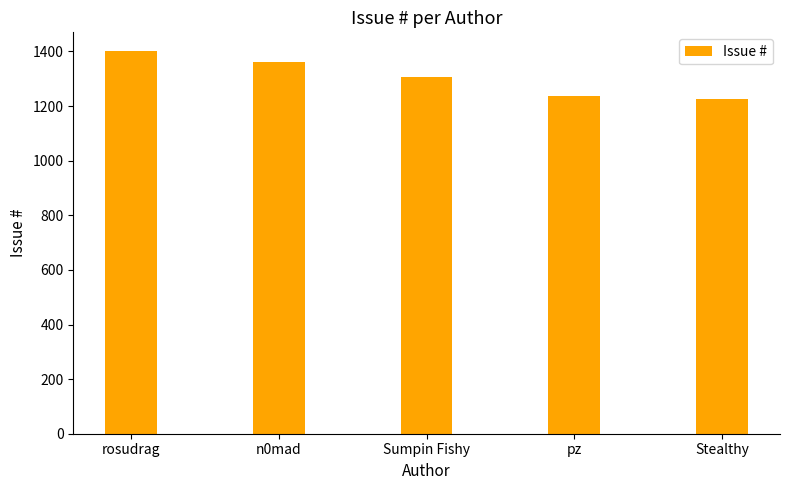

What is the label of the 3rd bar from the left?

Sumpin Fishy